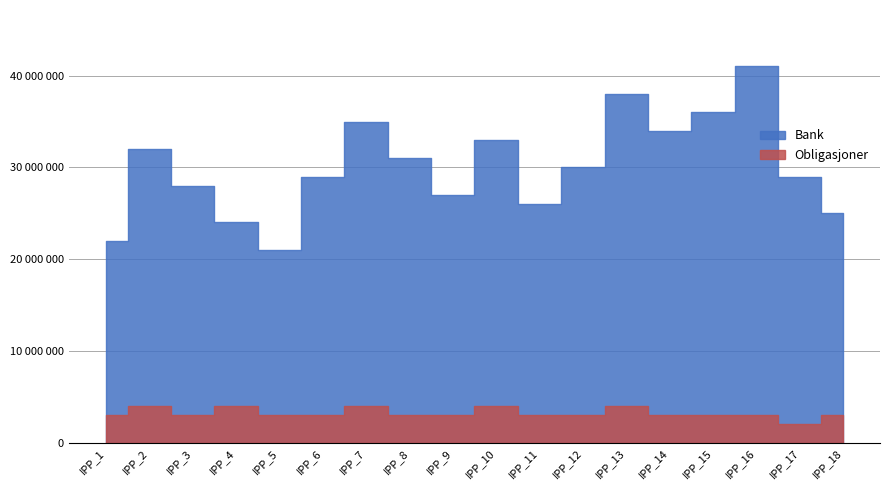

True or false: Obligasjoner and Bank cross at least once.

False